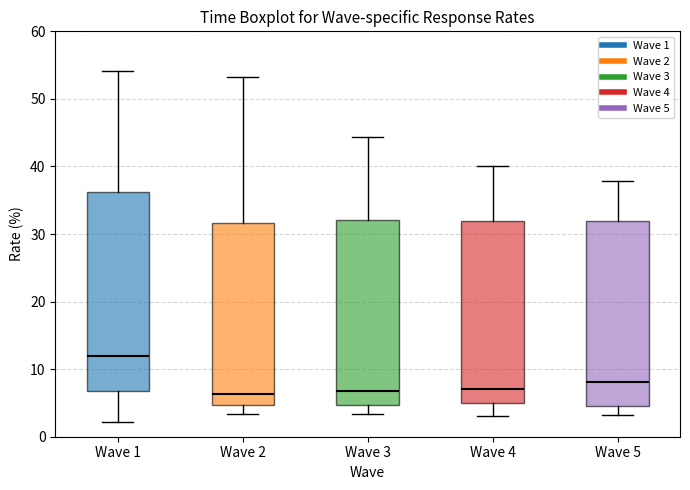

Comparing the boxes themselves (not the whiskers), which one is the tallest?

Wave 1